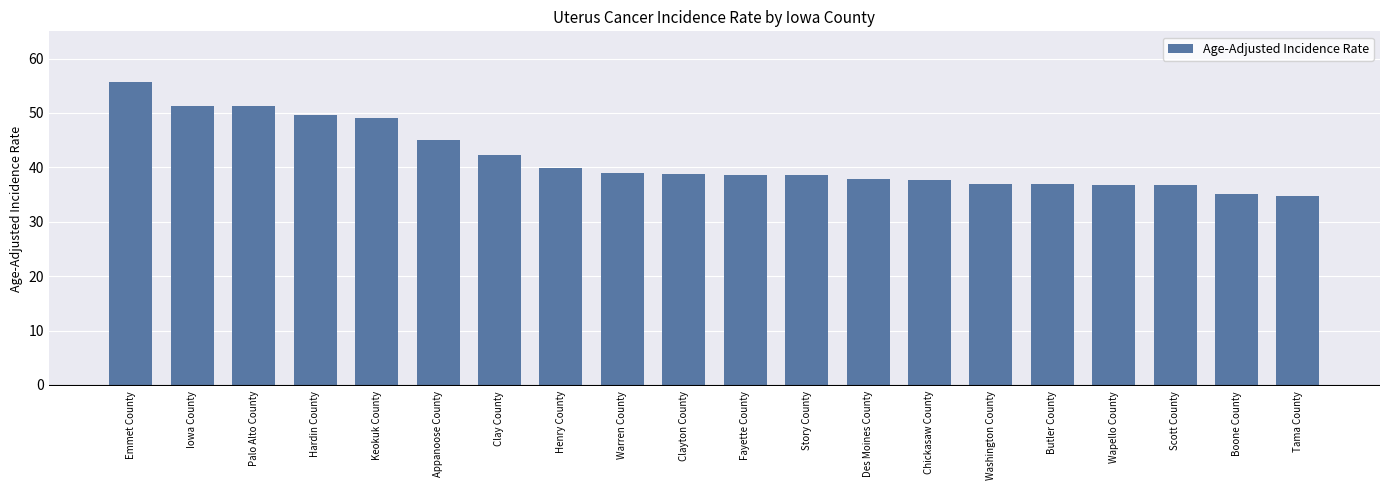

Count the number of data series in this chart.

1